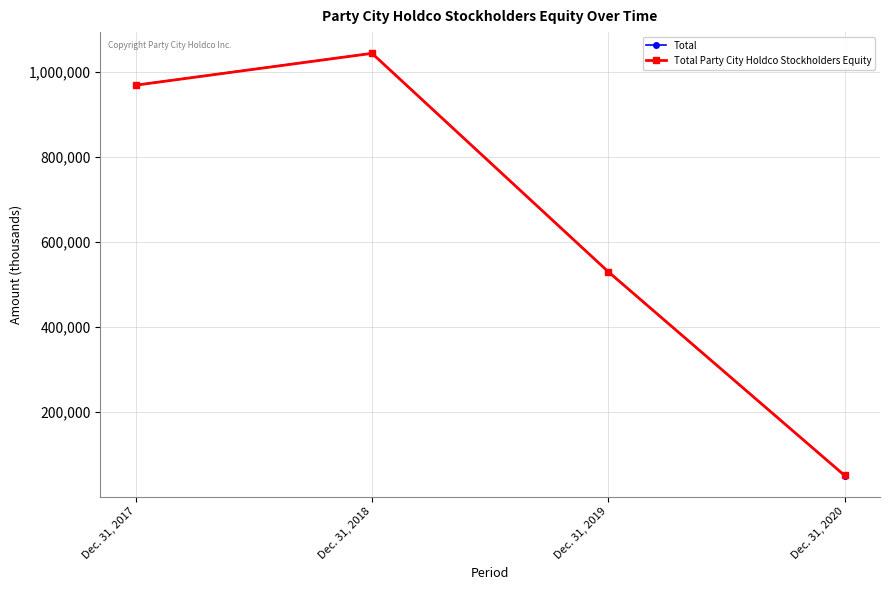

What is the value of the Total point at the 1st from the left?

968790